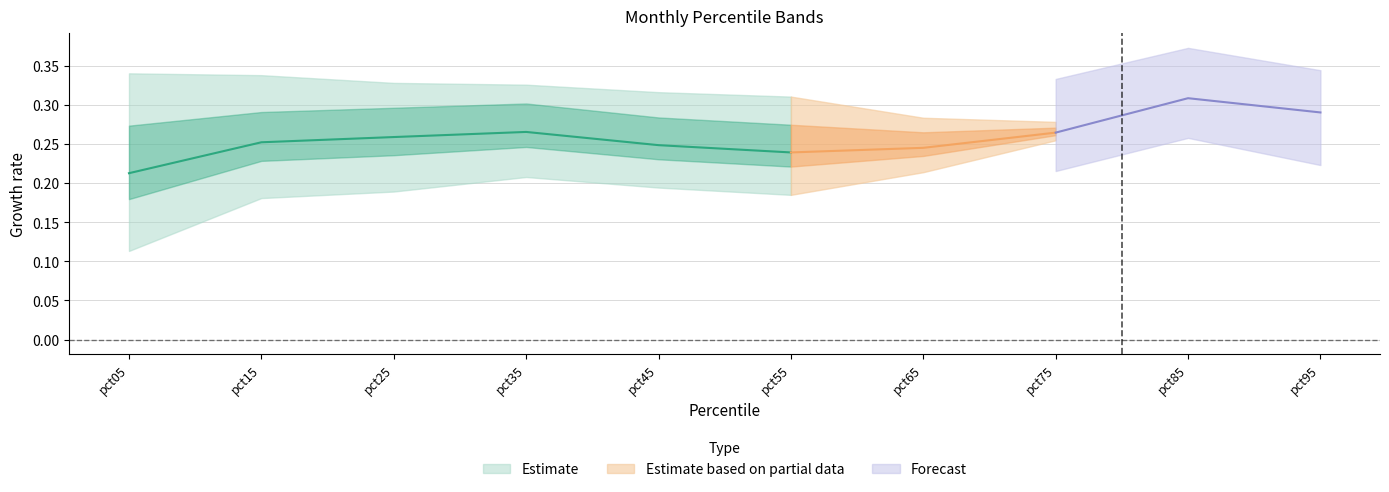

Count the number of categories in the chart.

10